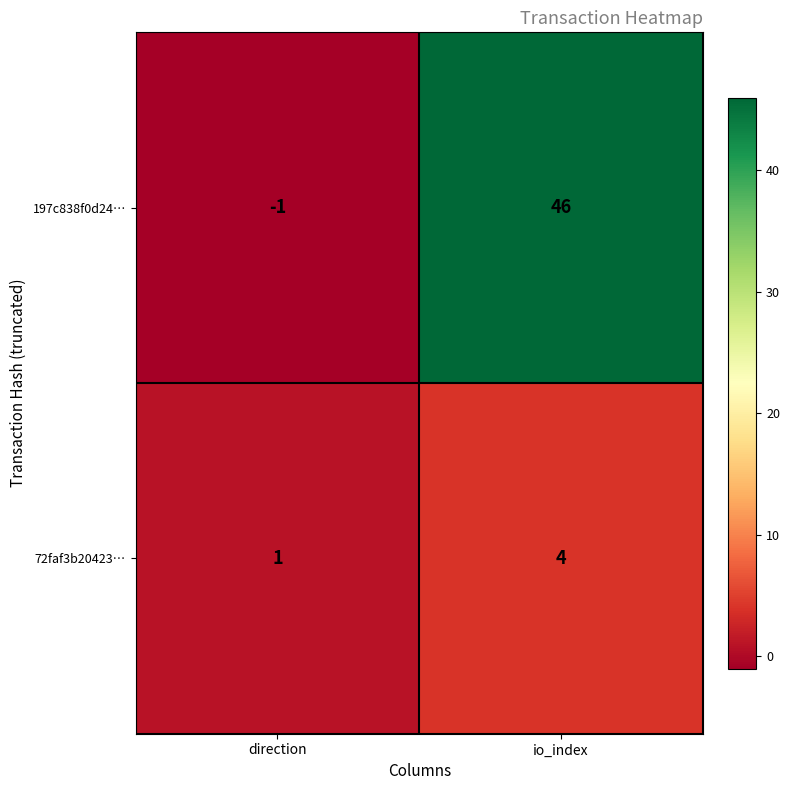

Is the value of 72faf3b20423… at io_index greater than the value of 197c838f0d24… at io_index?

No